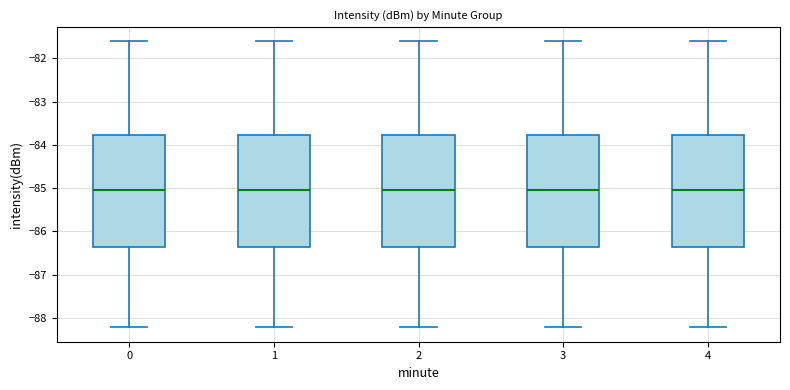

Reading left to right, read every box against the y-axis: the position of its median line, the range the box covers, and the ends of its whiskers. The values are not printed on the chart, so give them approximately, as read against the axis.

0: median -85.0, box -86.4 to -83.8, whiskers -88.2 to -81.6
1: median -85.0, box -86.4 to -83.8, whiskers -88.2 to -81.6
2: median -85.0, box -86.4 to -83.8, whiskers -88.2 to -81.6
3: median -85.0, box -86.4 to -83.8, whiskers -88.2 to -81.6
4: median -85.0, box -86.4 to -83.8, whiskers -88.2 to -81.6